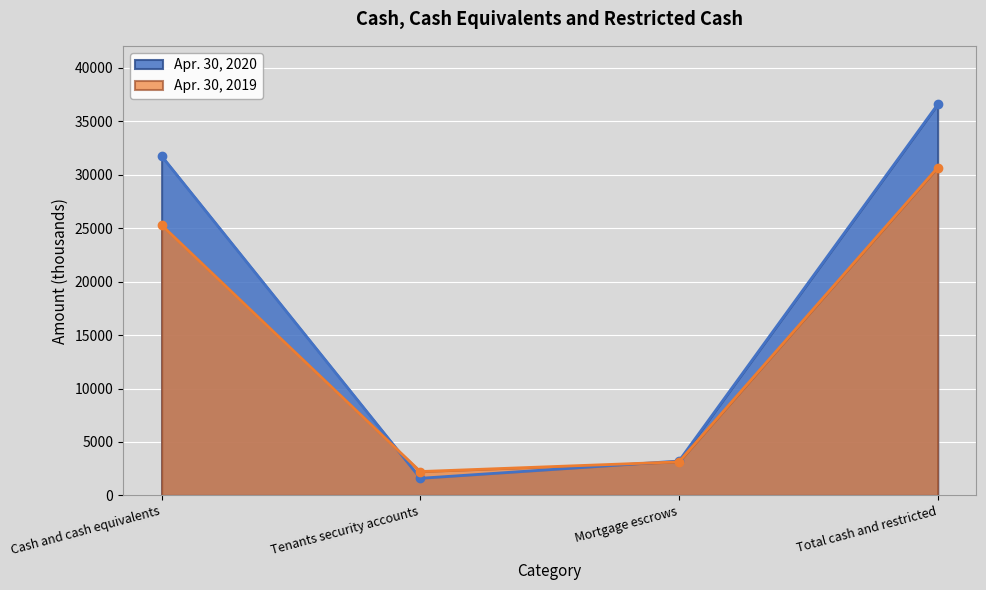

Which category has the highest value in the Apr. 30, 2019 series?

Total cash and restricted